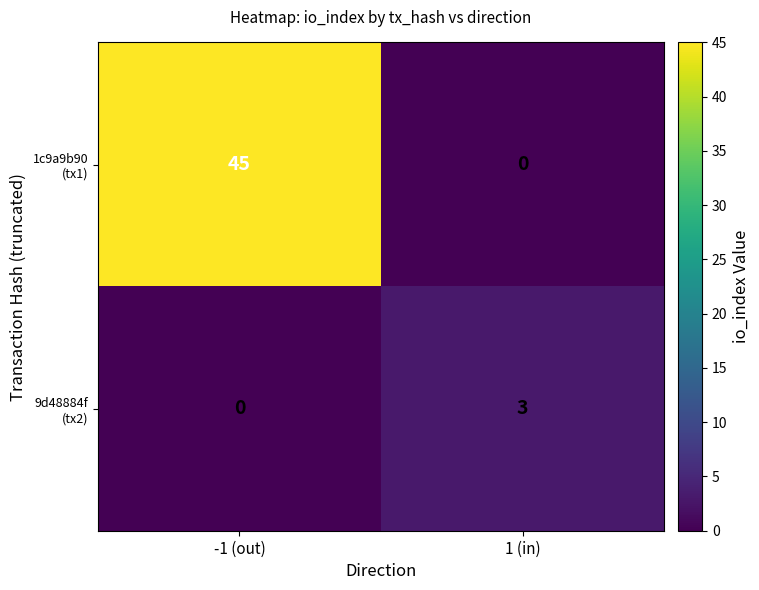

At which category is the sum across all series the highest?

-1 (out)